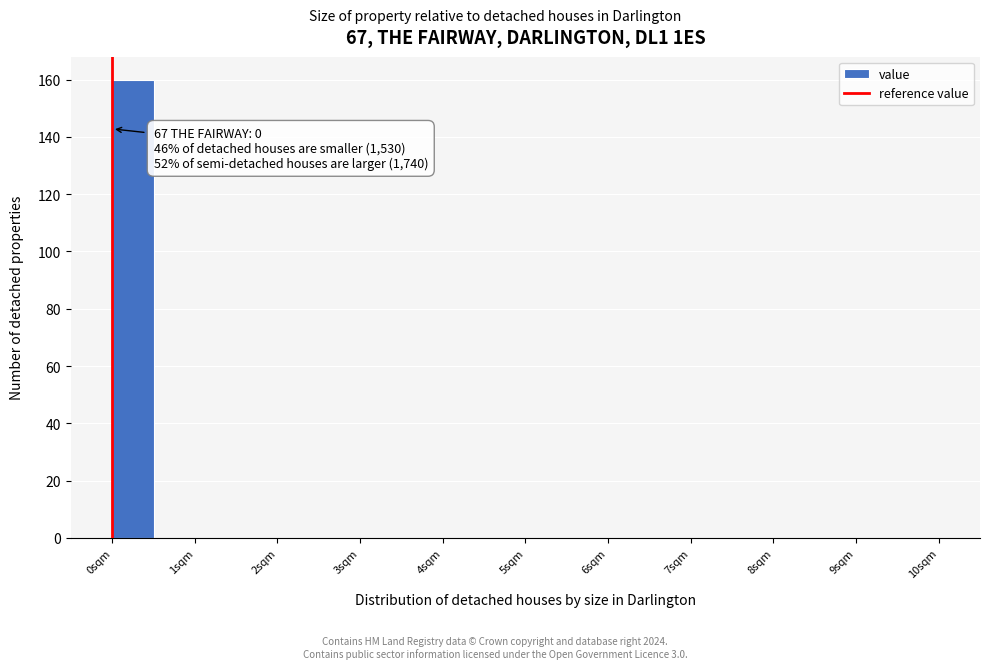

Over which range of the x-axis is the bar tallest?

0.0 to 0.5